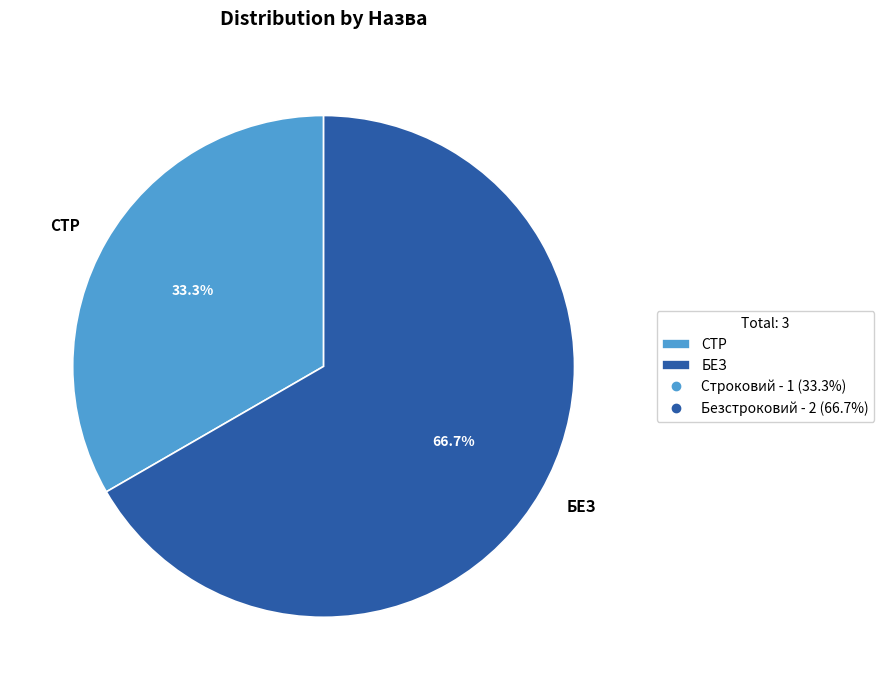

Combined, do СТР and БЕЗ account for over 50%?

Yes